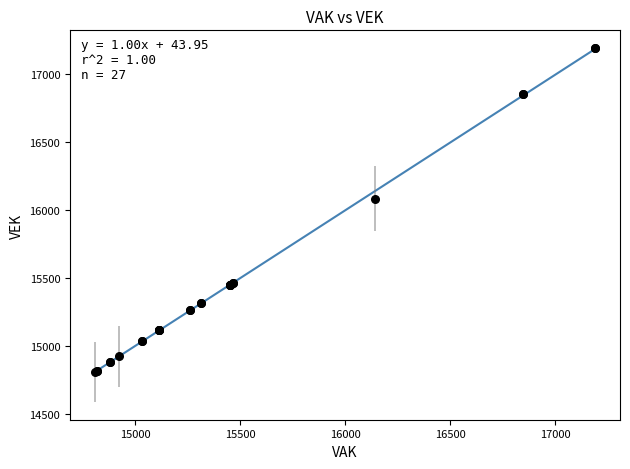

What Y value in the scatter plot is closest to 15999?

16083